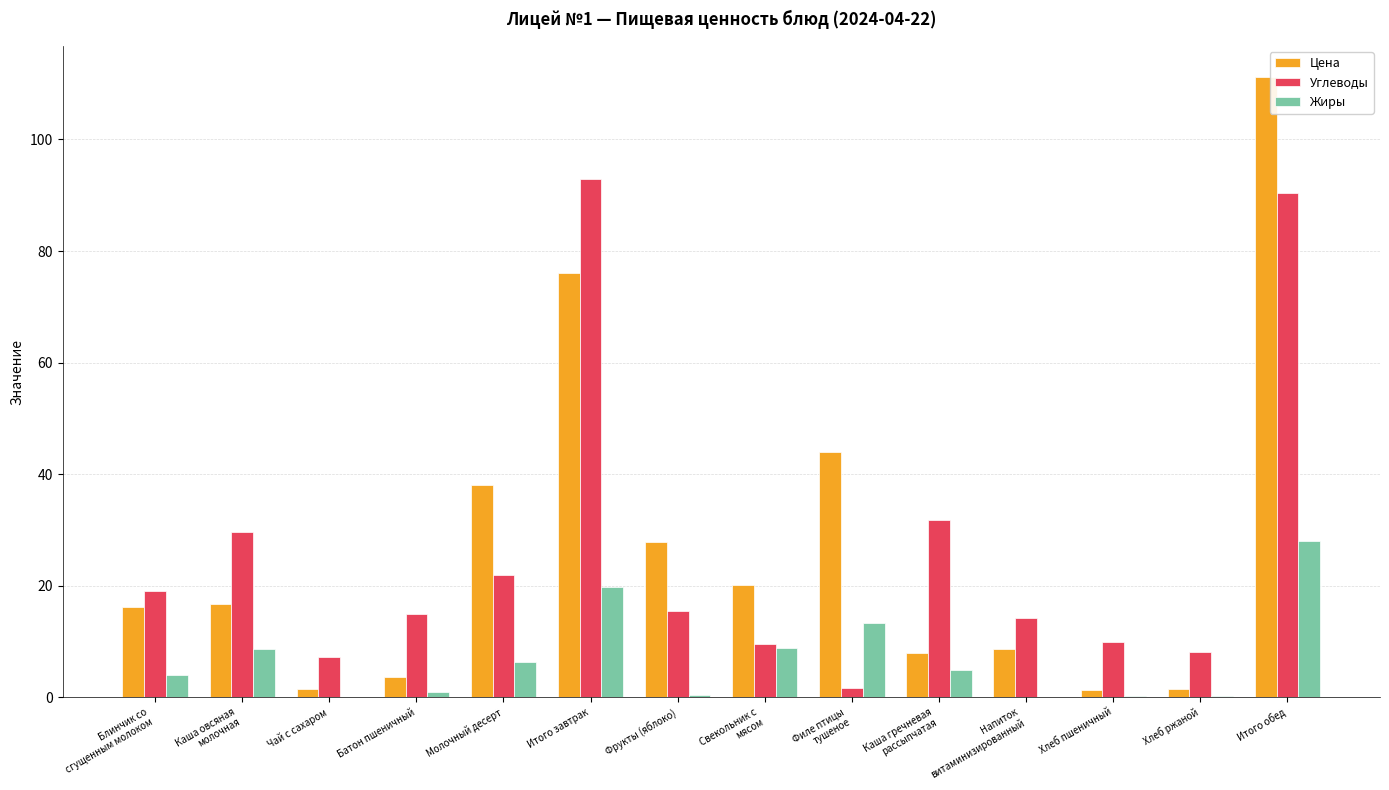

Is the value of Цена at Итого завтрак greater than the value of Жиры at Итого обед?

Yes